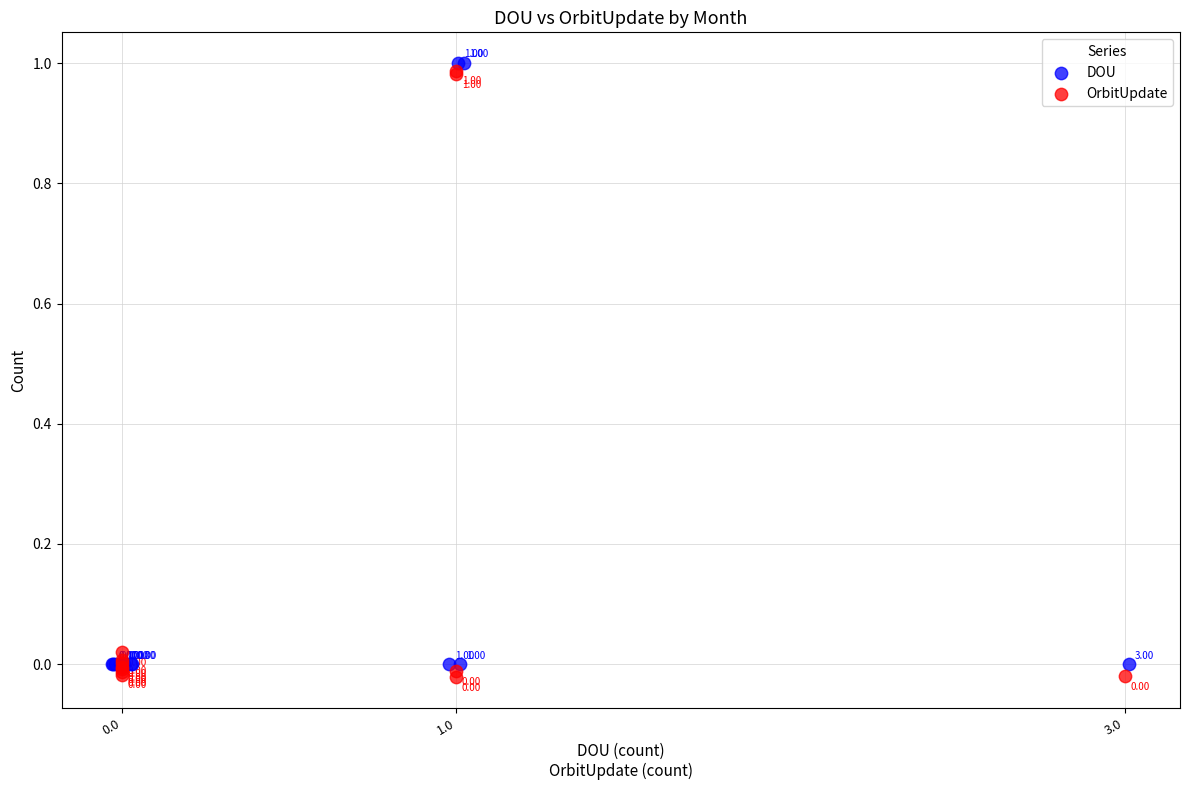

Which series reaches the maximum Y coordinate?

DOU